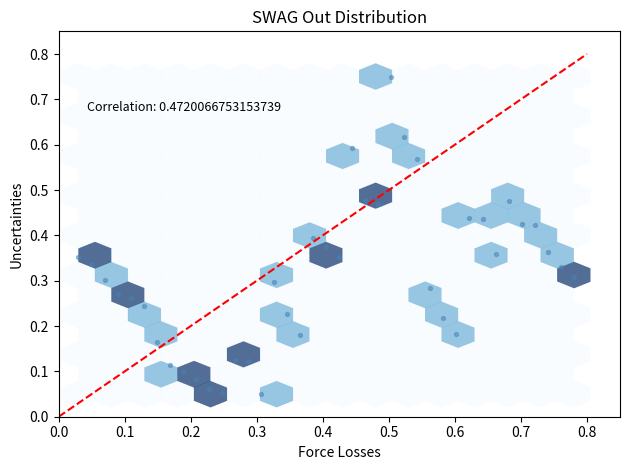

What is the range of Y values (max minus min)?

0.7